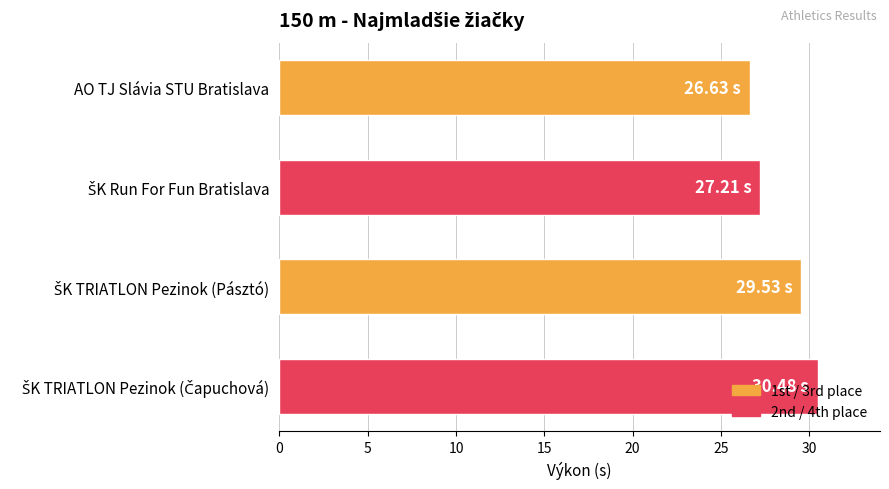

What is the difference between the maximum and second lowest values?

3.3